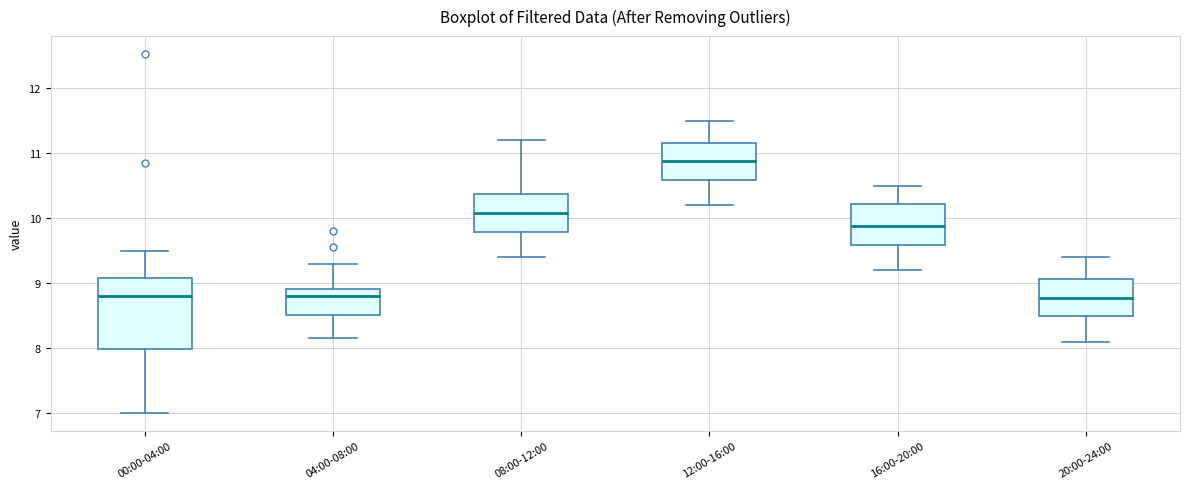

Reading left to right, read every box against the y-axis: the position of its median line, the range the box covers, and the ends of its whiskers. The values are not printed on the chart, so give them approximately, as read against the axis.

00:00-04:00: median 8.8, box 8.0 to 9.1, whiskers 7.0 to 9.5
04:00-08:00: median 8.8, box 8.5 to 8.9, whiskers 8.2 to 9.3
08:00-12:00: median 10.1, box 9.8 to 10.4, whiskers 9.4 to 11.2
12:00-16:00: median 10.9, box 10.6 to 11.2, whiskers 10.2 to 11.5
16:00-20:00: median 9.9, box 9.6 to 10.2, whiskers 9.2 to 10.5
20:00-24:00: median 8.8, box 8.5 to 9.1, whiskers 8.1 to 9.4